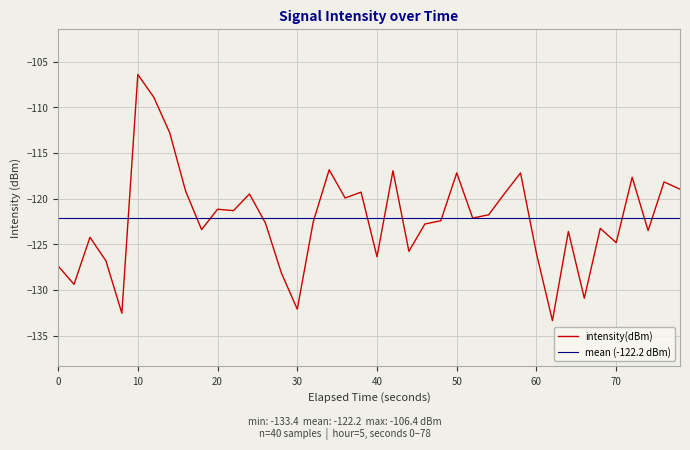

How many interior local peaks (higher than both neighbors) does the data have?

13